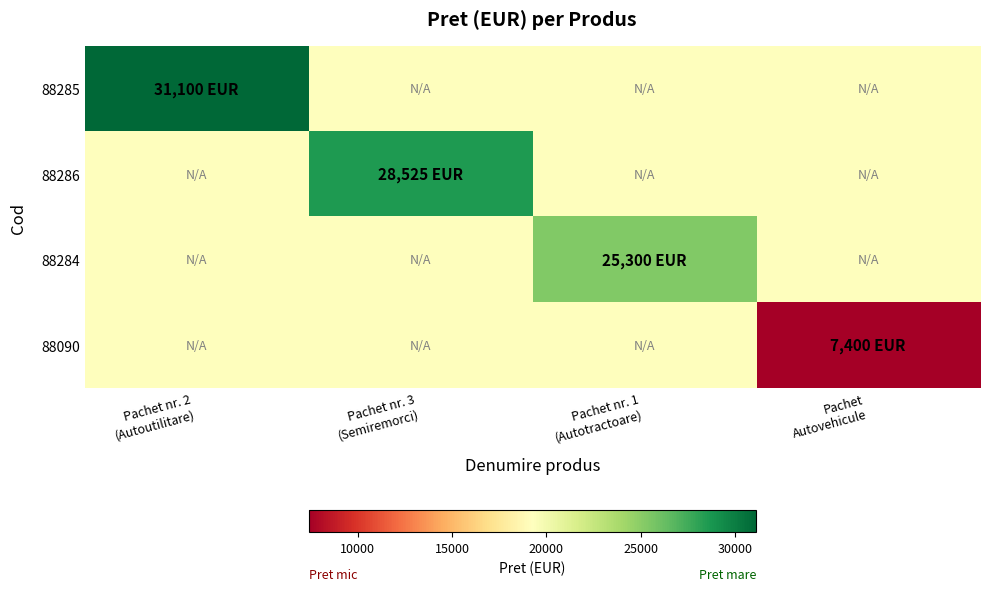

Reading right to left, extract all data points from this chart.

88285: Pachet
Autovehicule=19250	Pachet nr. 1
(Autotractoare)=19250	Pachet nr. 3
(Semiremorci)=19250	Pachet nr. 2
(Autoutilitare)=31100
88286: Pachet
Autovehicule=19250	Pachet nr. 1
(Autotractoare)=19250	Pachet nr. 3
(Semiremorci)=28525	Pachet nr. 2
(Autoutilitare)=19250
88284: Pachet
Autovehicule=19250	Pachet nr. 1
(Autotractoare)=25300	Pachet nr. 3
(Semiremorci)=19250	Pachet nr. 2
(Autoutilitare)=19250
88090: Pachet
Autovehicule=7400	Pachet nr. 1
(Autotractoare)=19250	Pachet nr. 3
(Semiremorci)=19250	Pachet nr. 2
(Autoutilitare)=19250